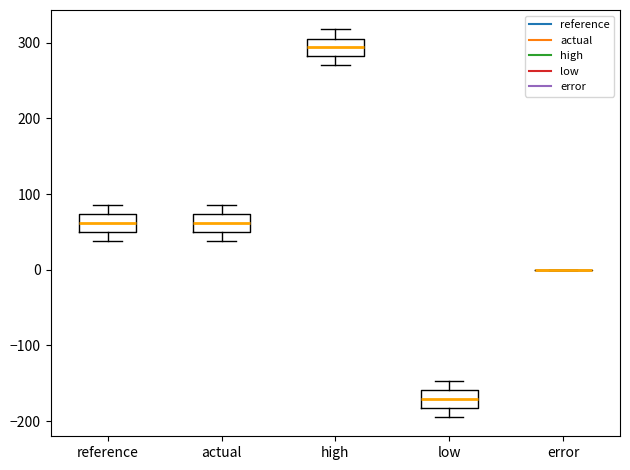

Where does the upper whisker of the box for low end on the y-axis? The values are not printed on the chart, so give them approximately, as read against the axis.

-150